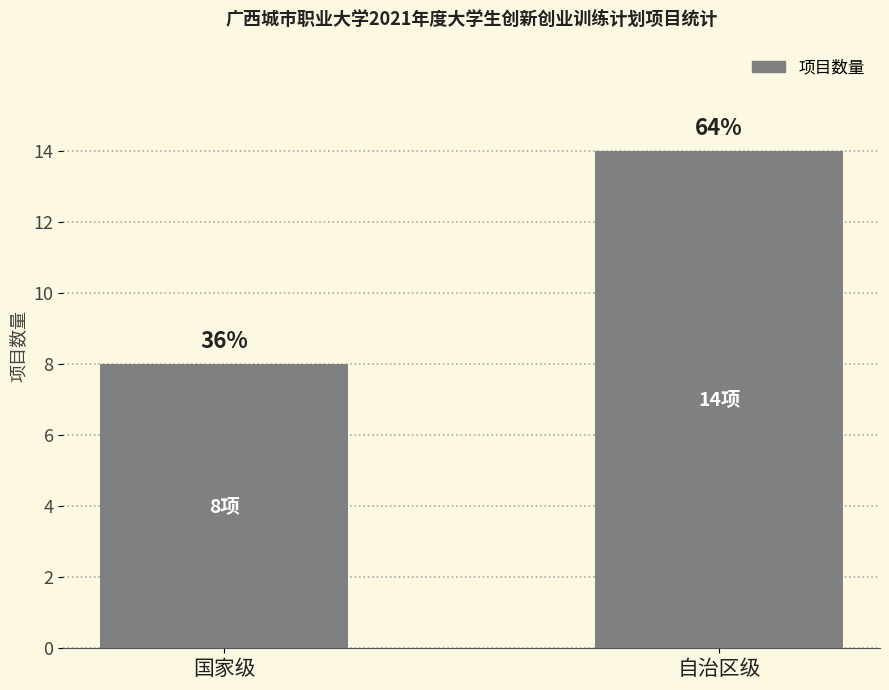

Reading left to right, what are all the values shown in this chart?

8	14